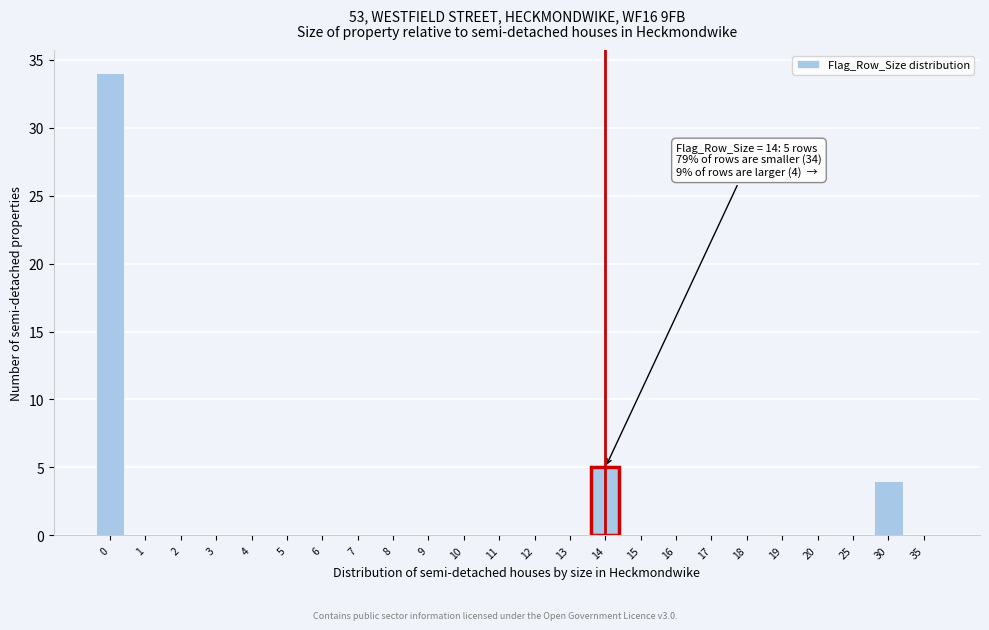

Reading left to right, transcribe all the data shown in this chart.

0=34	1=0	2=0	3=0	4=0	5=0	6=0	7=0	8=0	9=0	10=0	11=0	12=0	13=0	14=5	15=0	16=0	17=0	18=0	19=0	20=0	25=0	30=4	35=0